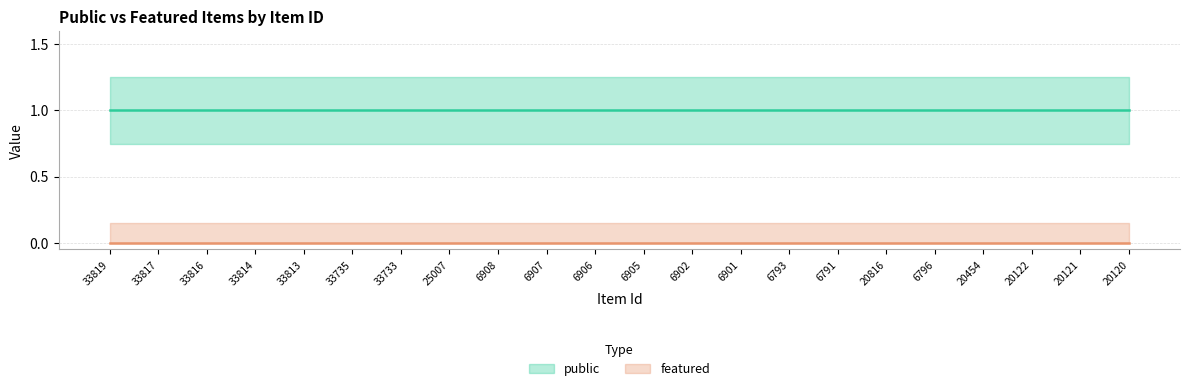

Reading right to left, transcribe all the data shown in this chart.

public: 20120=1	20121=1	20122=1	20454=1	6796=1	20816=1	6791=1	6793=1	6901=1	6902=1	6905=1	6906=1	6907=1	6908=1	25007=1	33733=1	33735=1	33813=1	33814=1	33816=1	33817=1	33819=1
featured: 20120=0	20121=0	20122=0	20454=0	6796=0	20816=0	6791=0	6793=0	6901=0	6902=0	6905=0	6906=0	6907=0	6908=0	25007=0	33733=0	33735=0	33813=0	33814=0	33816=0	33817=0	33819=0